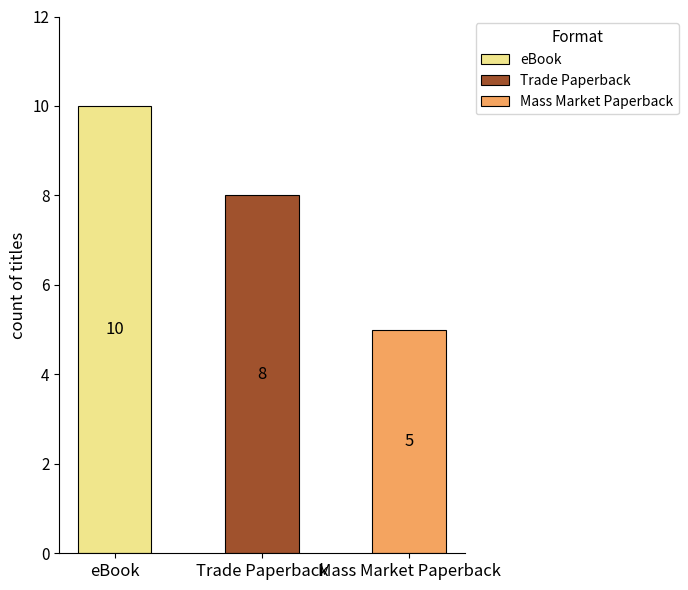

Rank the categories by value from highest to lowest.

eBook, Trade Paperback, Mass Market Paperback